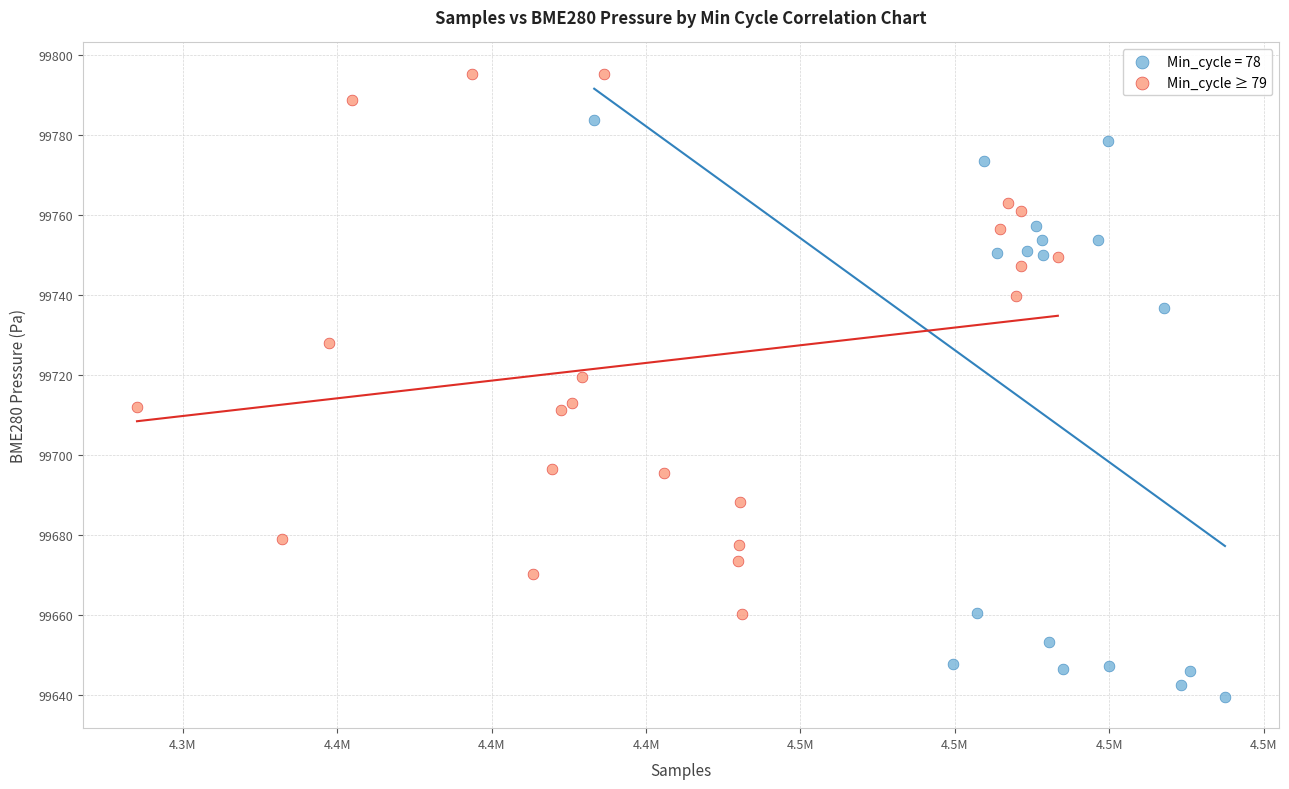

Which series reaches the minimum Y coordinate?

Min_cycle = 78